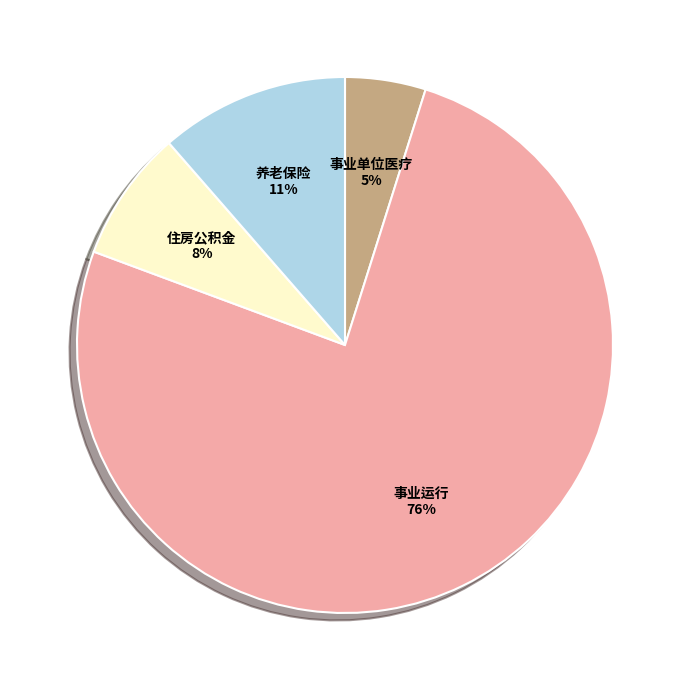

To the nearest percent, what is the difference between the 住房公积金 and 事业运行 slice percentages?

68%